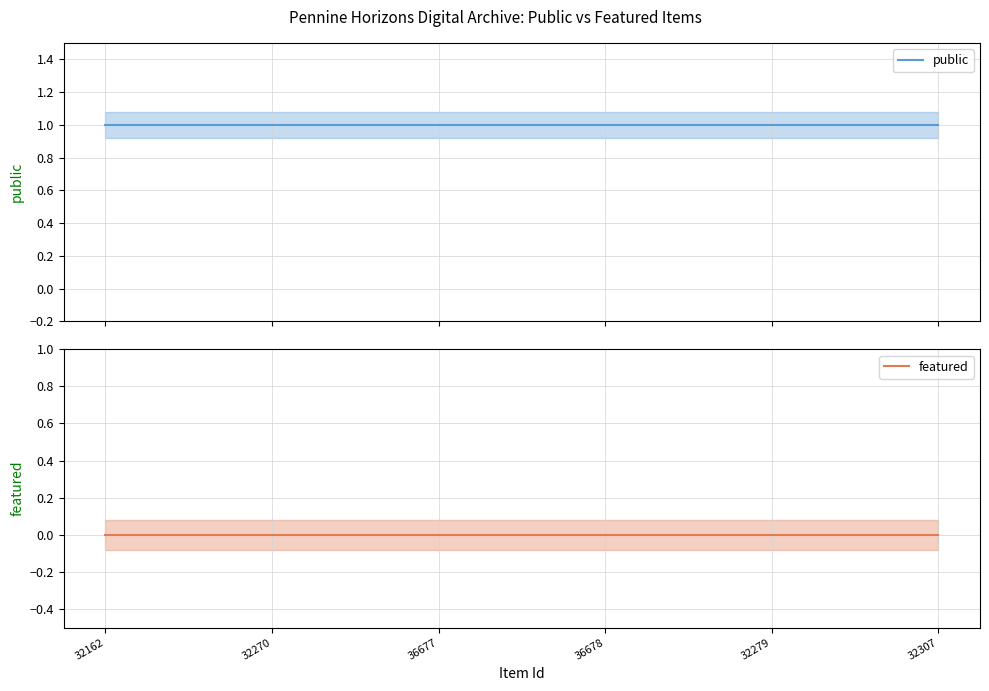

Which series has the widest spread of values?

public